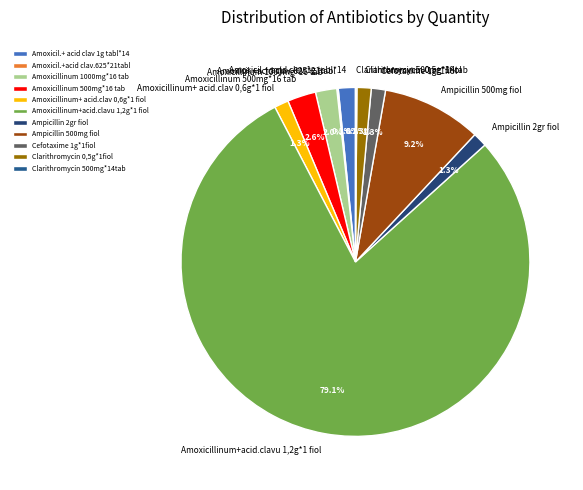

What percentage is NOT represented by Ampicillin 500mg fiol?

90.8%